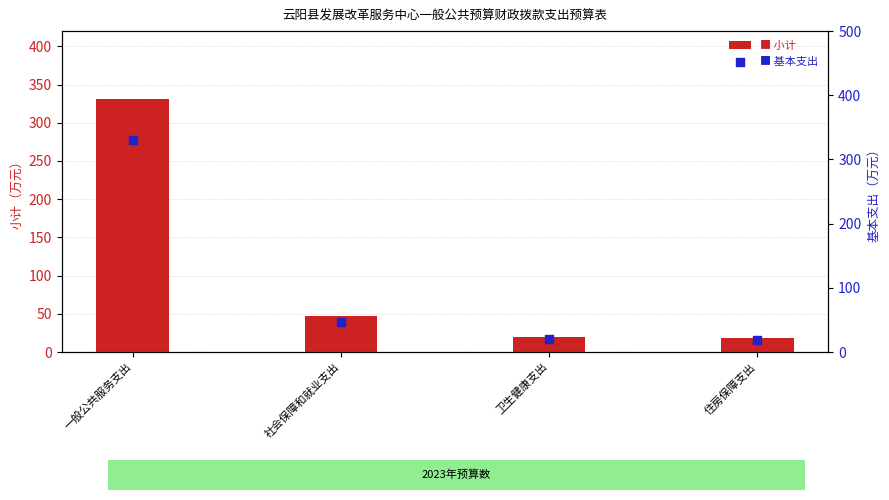

What are all the series names shown in the legend?

小计, 基本支出